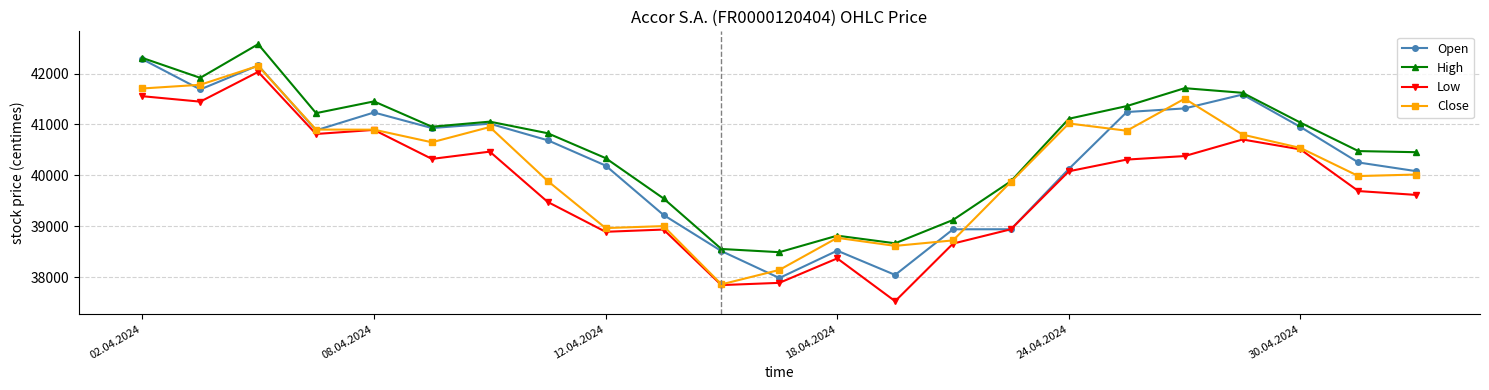

What is the maximum value for Open?

42284